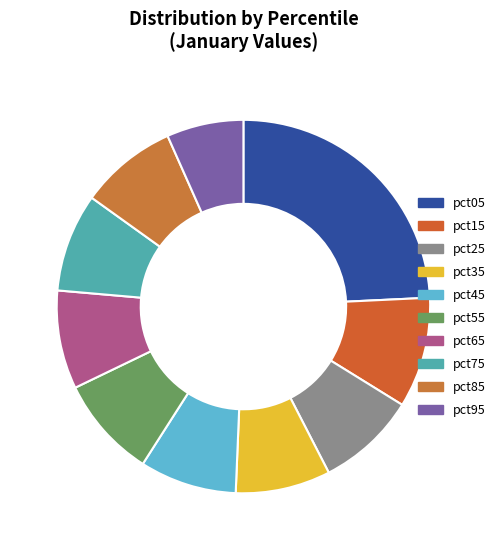

Is there any slice that represents more than half of the pie?

No